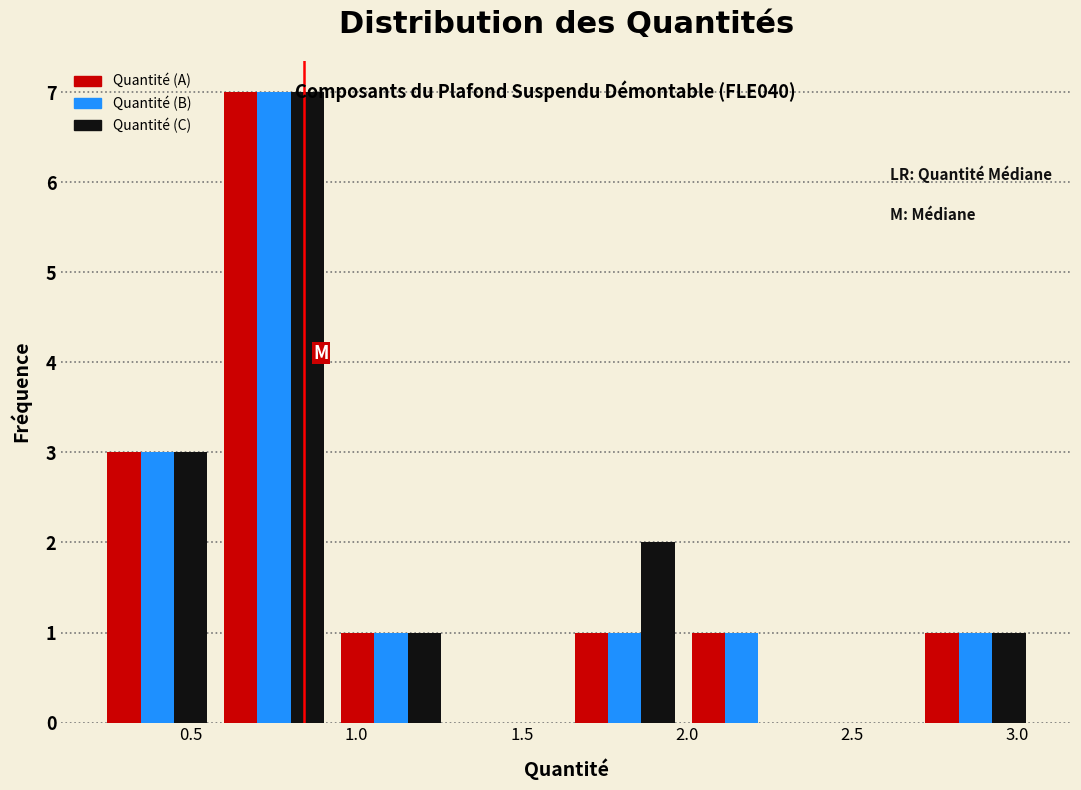

In the Quantité (B) series, which range on the x-axis has the tallest bar?

0.55 to 0.95